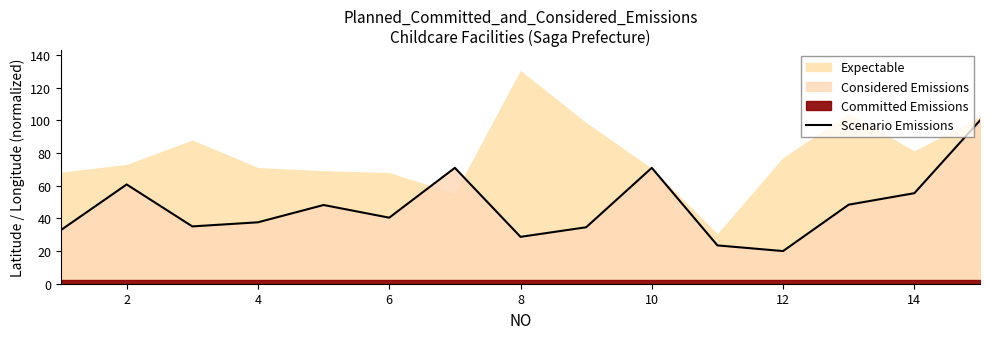

What is the value of the 7th point from the left?

71.0